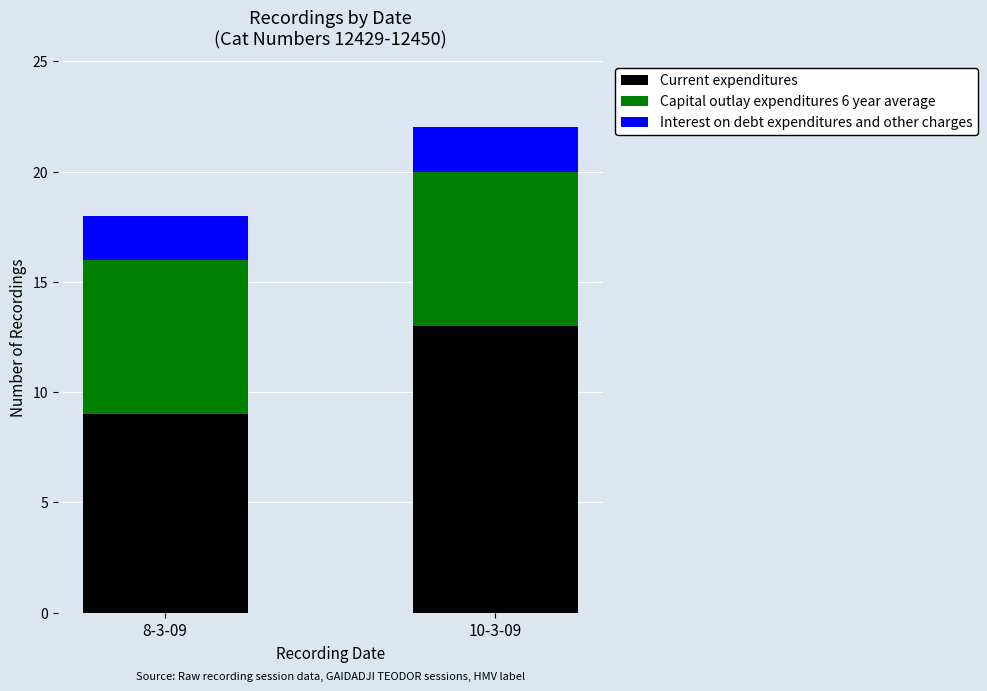

True or false: Current expenditures has a value of 18 at 10-3-09.

False